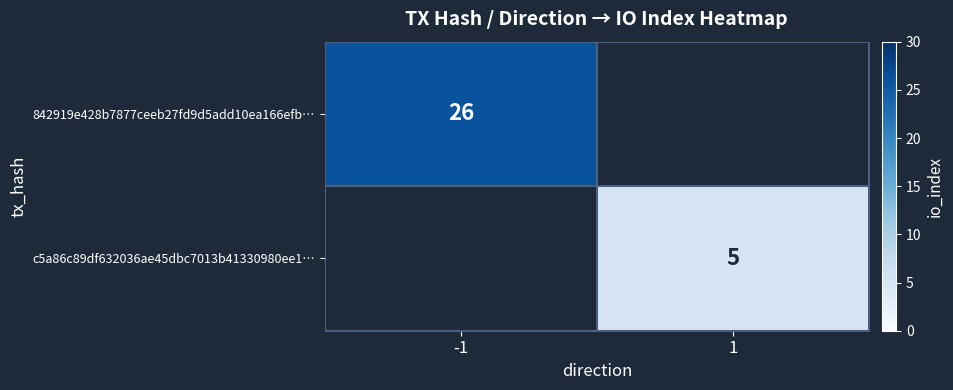

True or false: c5a86c89df632036ae45dbc7013b41330980ee1… has a value of 5 at 1.

True